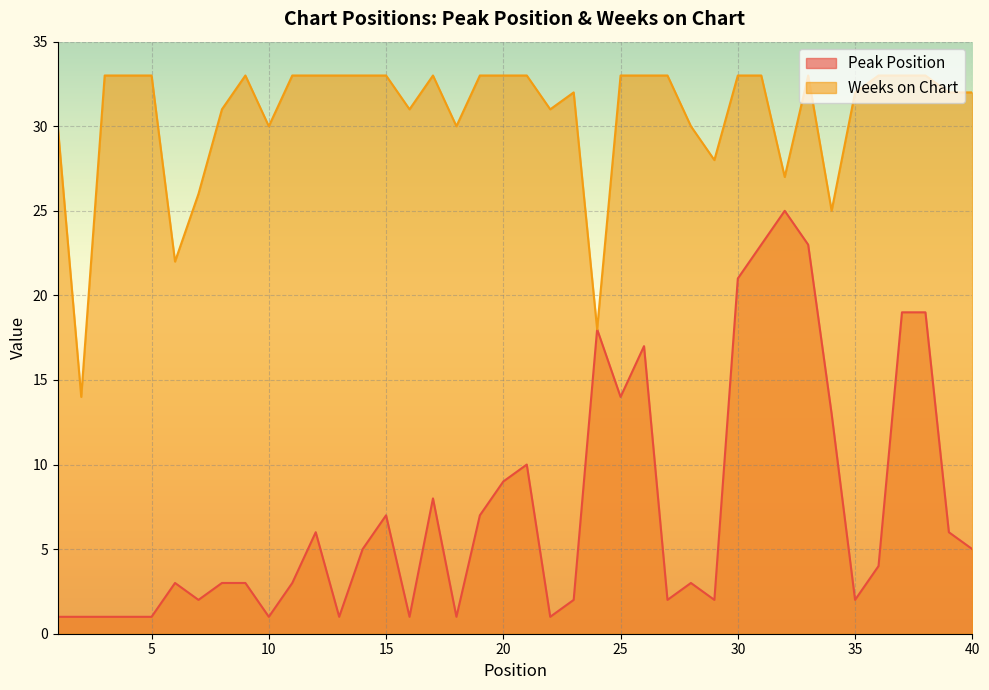

List the labels in order of Weeks on Chart value, smallest first.

2, 24, 6, 34, 7, 32, 29, 1, 10, 18, 28, 8, 16, 22, 23, 35, 39, 40, 3, 4, 5, 9, 11, 12, 13, 14, 15, 17, 19, 20, 21, 25, 26, 27, 30, 31, 33, 36, 37, 38